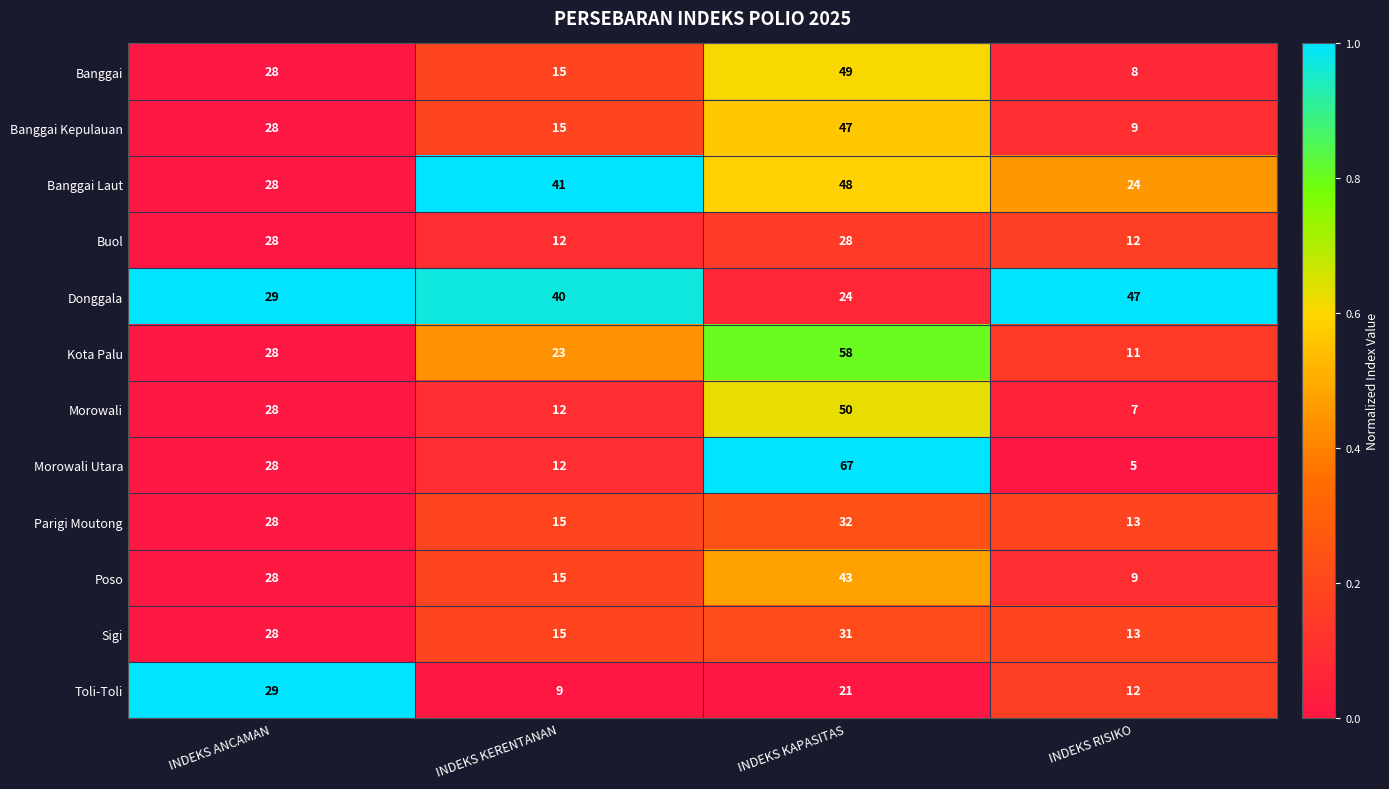

What is the maximum value shown in the chart?

67